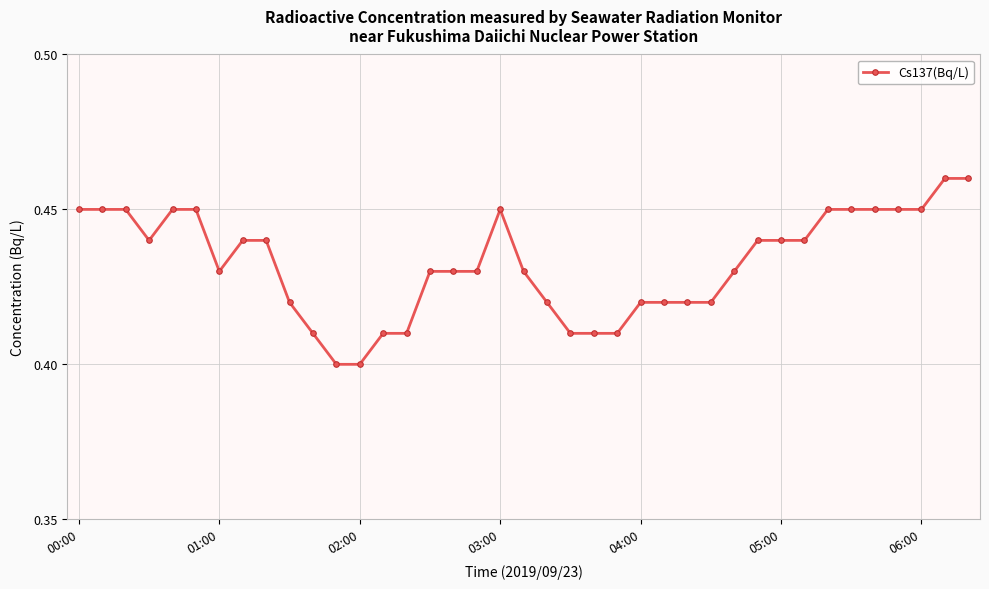

Count the values in the range 0 to 1.

39